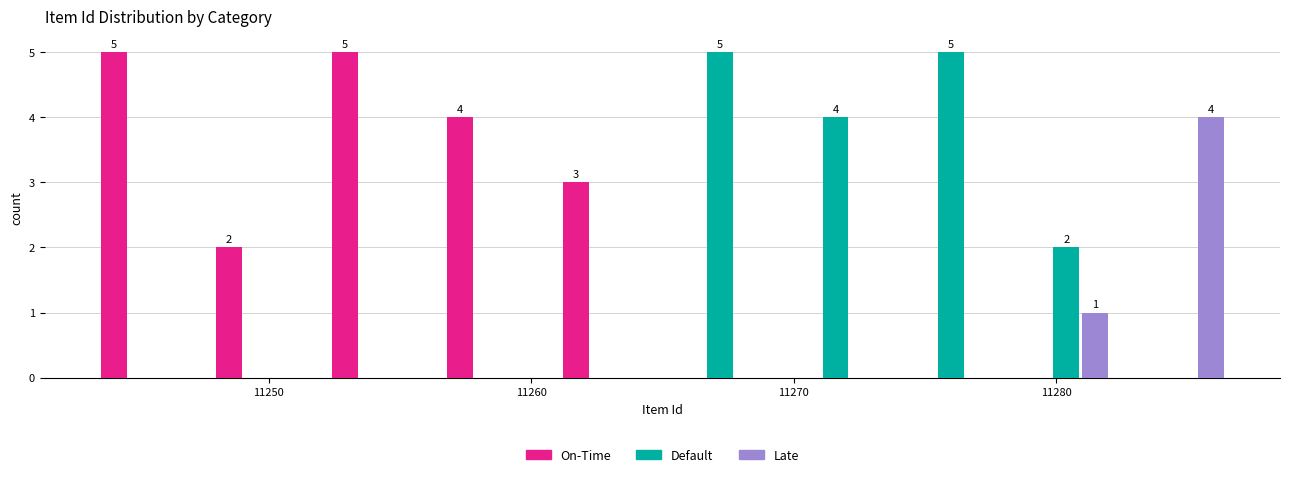

In the Late series, which range on the x-axis has the tallest bar?

11282.6 to 11287.0